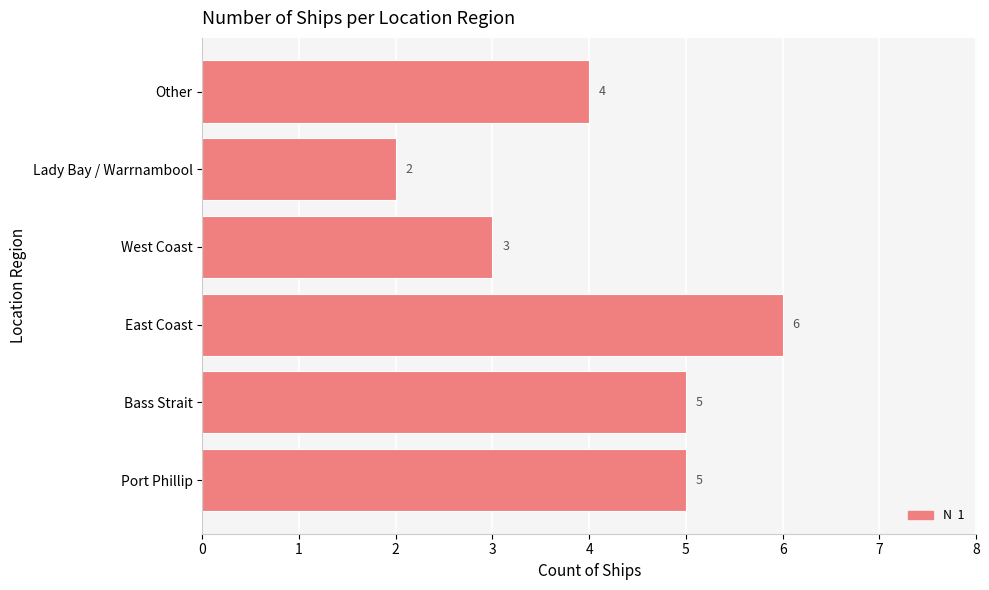

How many values are below 5?

3